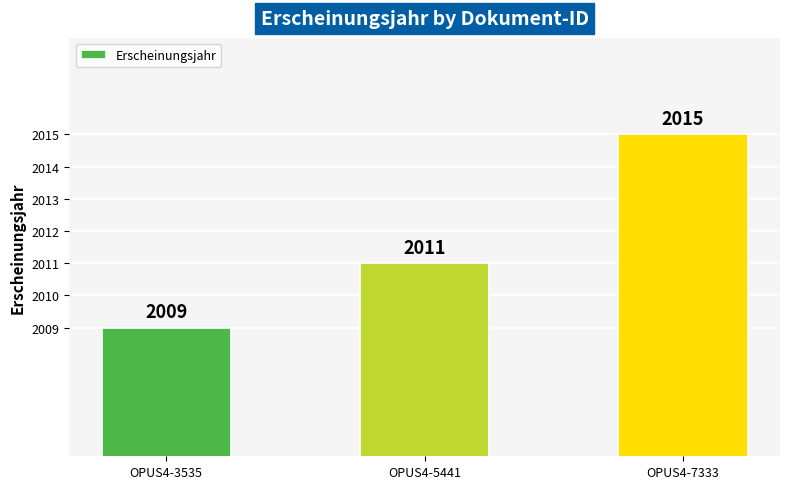

Between OPUS4-3535 and OPUS4-5441, which is larger?

OPUS4-5441